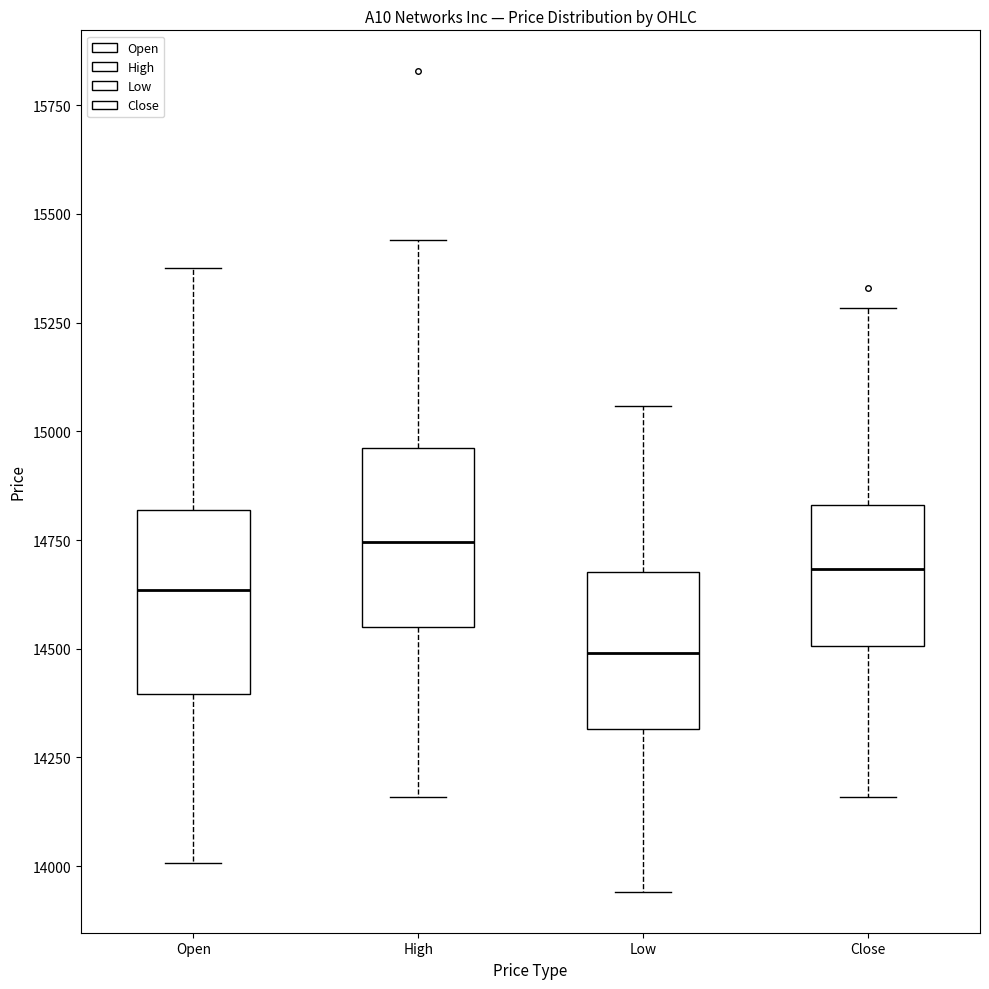

Where does the upper whisker of the box for Close end on the y-axis? The values are not printed on the chart, so give them approximately, as read against the axis.

15300